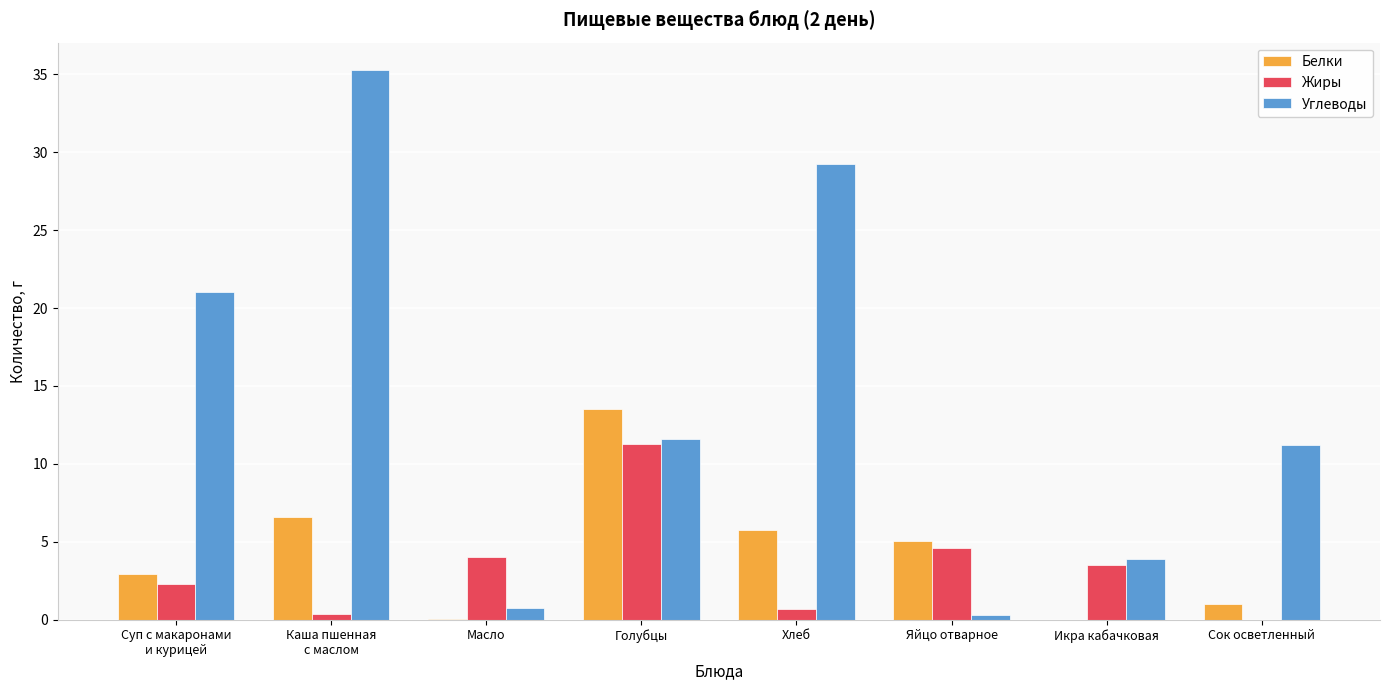

What value does the Углеводы series have at Хлеб?

29.2